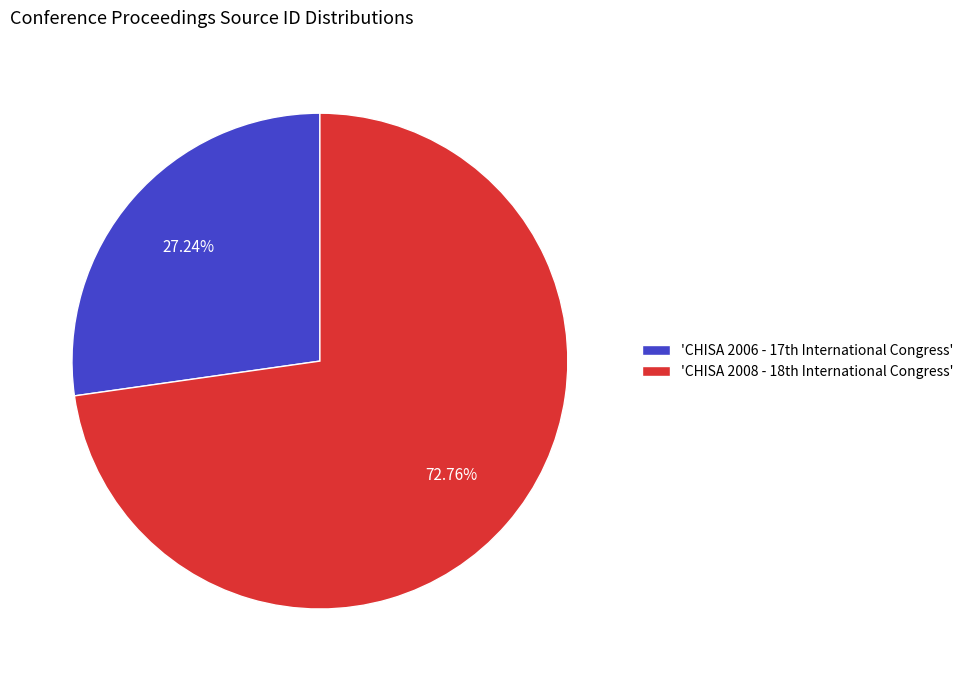

Which slice is the largest?

'CHISA 2008 - 18th International Congress'